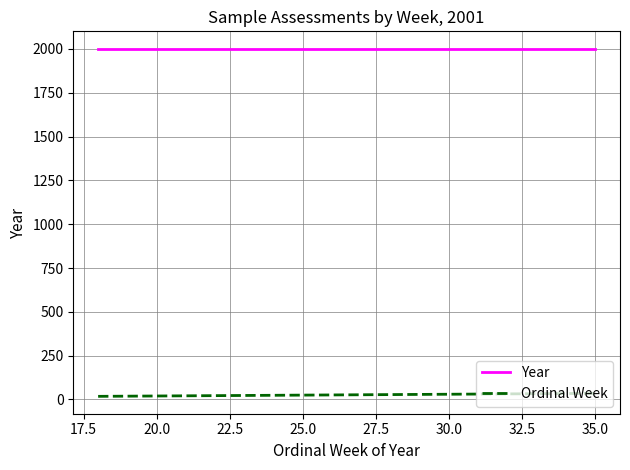

List the series in order of their overall mean, lowest first.

Ordinal Week, Year